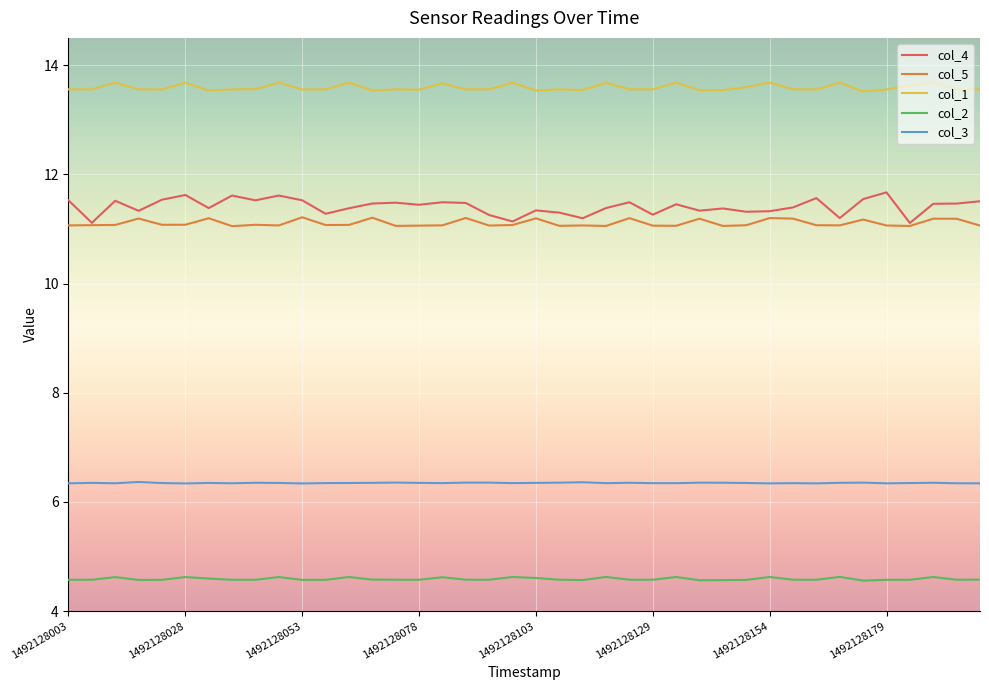

True or false: col_2 has more than 2 interior local peaks.

True